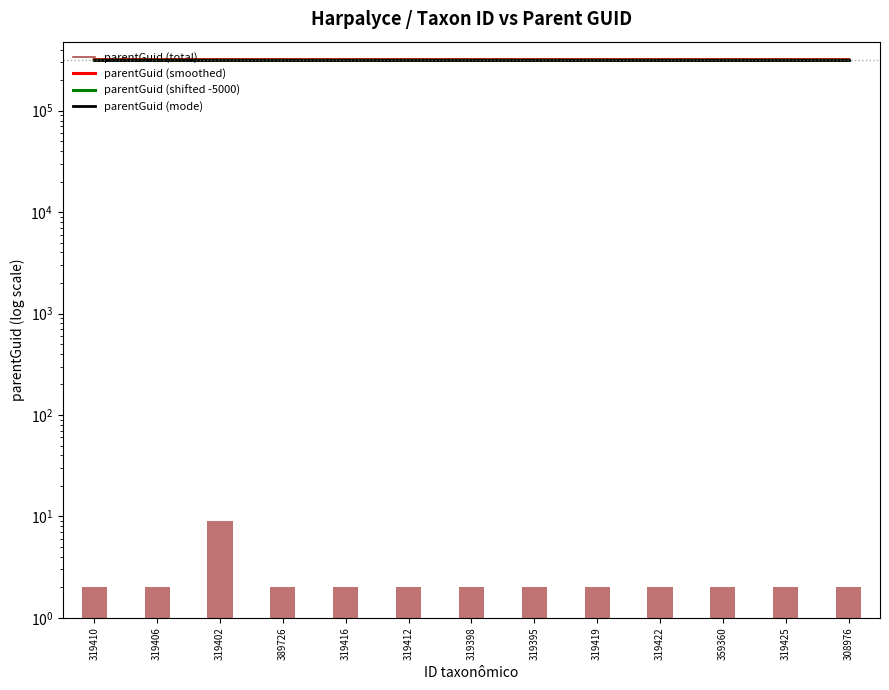

At 319416, list the series in order from largest to smallest.

parentGuid (total), parentGuid (smoothed), parentGuid (mode), parentGuid (shifted -5000)